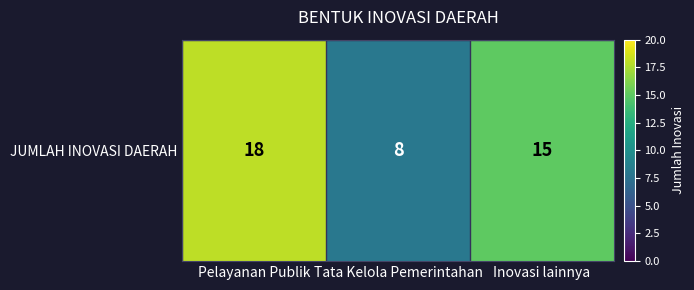

What is the average value?

14